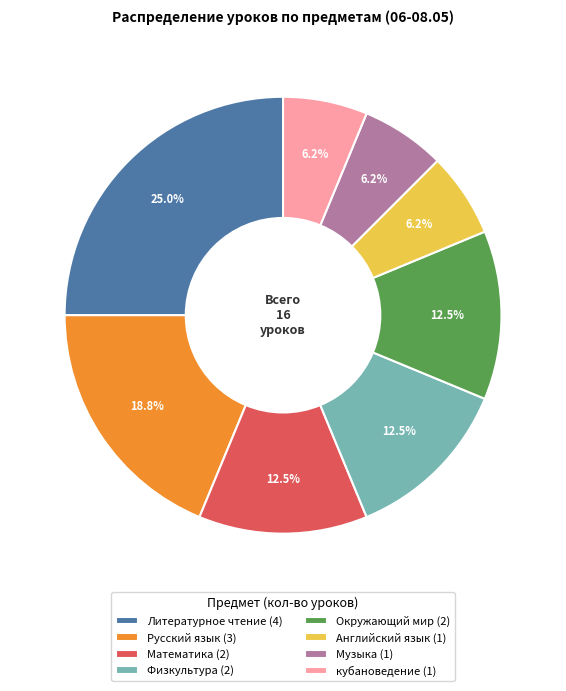

To the nearest percent, what percentage of the pie is кубановедение?

6%